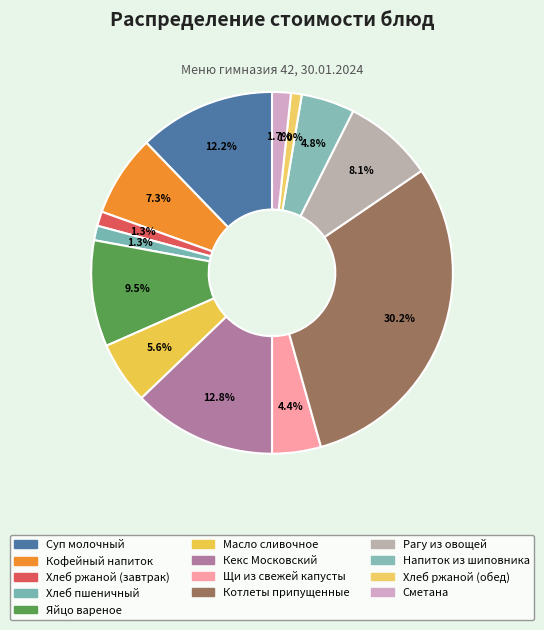

True or false: Котлеты припущенные accounts for 30% of the total.

True